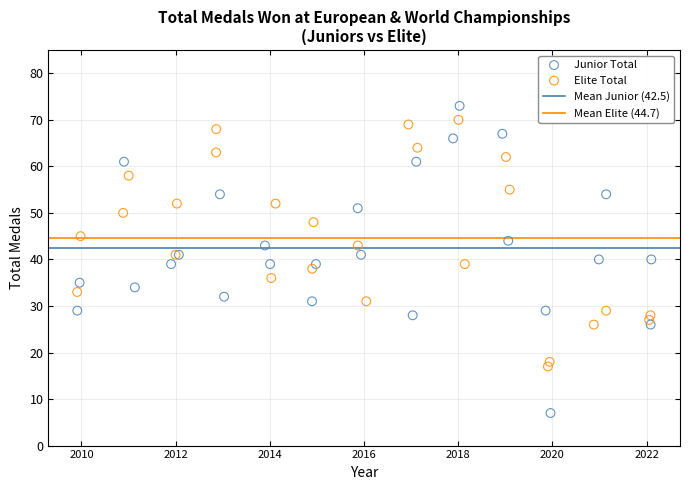

Which series has the widest spread of Y values?

Junior Total